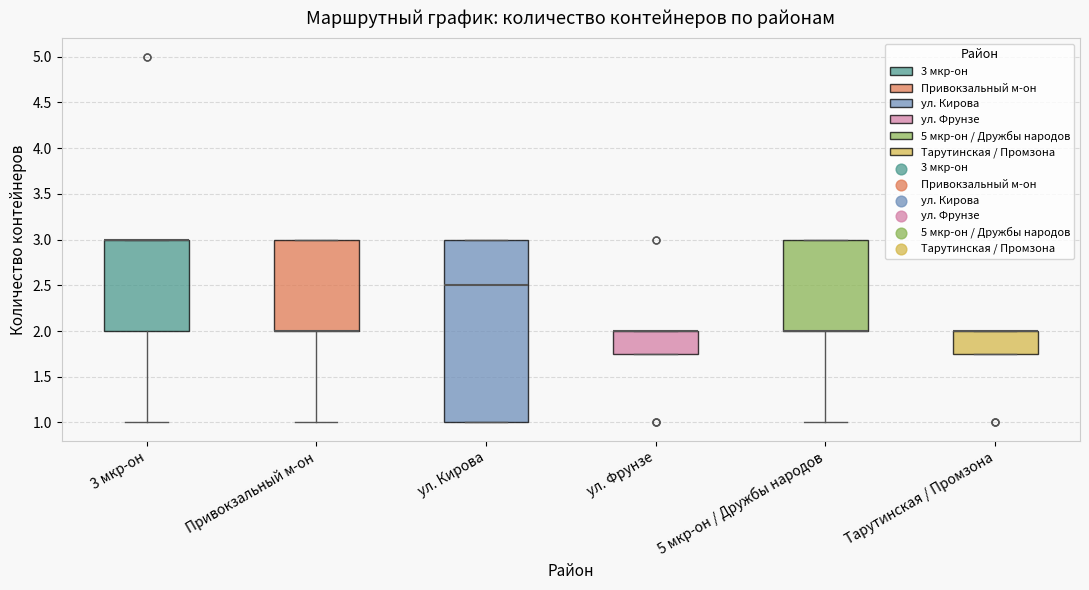

Reading left to right, read every box against the y-axis: the position of its median line, the range the box covers, and the ends of its whiskers. The values are not printed on the chart, so give them approximately, as read against the axis.

3 мкр-он: median 3.00 (drawn on the box's upper edge), box 2.00 to 3.00, whiskers 1.00 to 3.00
Привокзальный м-он: median 2.00 (drawn on the box's lower edge), box 2.00 to 3.00, whiskers 1.00 to 3.00
ул. Кирова: median 2.50, box 1.00 to 3.00, whiskers 1.00 to 3.00
ул. Фрунзе: median 2.00 (drawn on the box's upper edge), box 1.75 to 2.00, whiskers 1.75 to 2.00
5 мкр-он / Дружбы народов: median 2.00 (drawn on the box's lower edge), box 2.00 to 3.00, whiskers 1.00 to 3.00
Тарутинская / Промзона: median 2.00 (drawn on the box's upper edge), box 1.75 to 2.00, whiskers 1.75 to 2.00